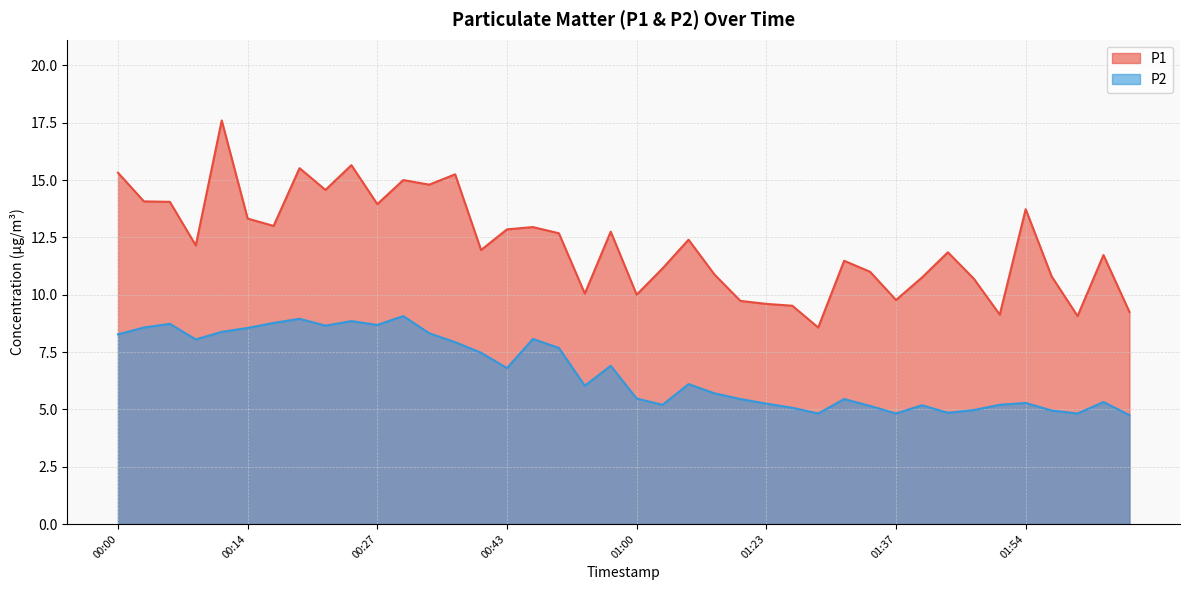

Which category has the lowest value in the P1 series?

01:29